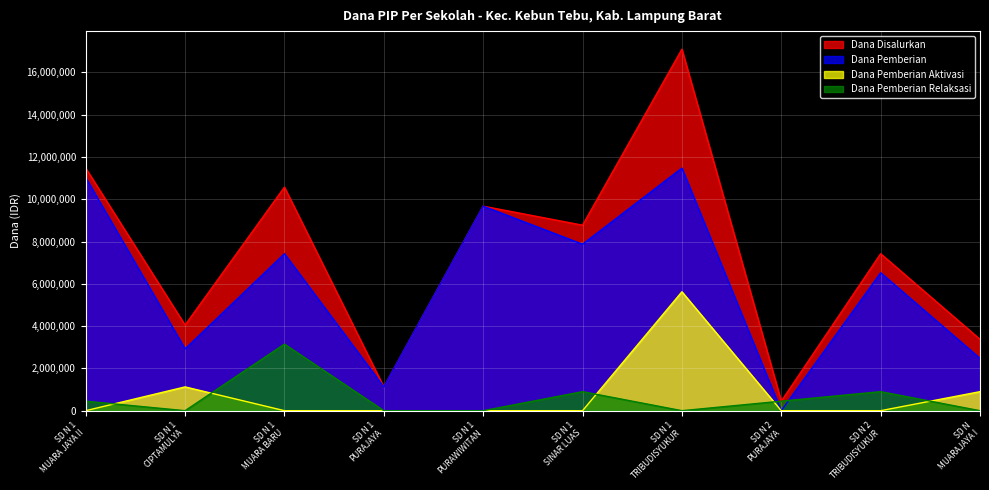

Rank the series by their maximum value, from highest to lowest.

Dana Disalurkan, Dana Pemberian, Dana Pemberian Aktivasi, Dana Pemberian Relaksasi